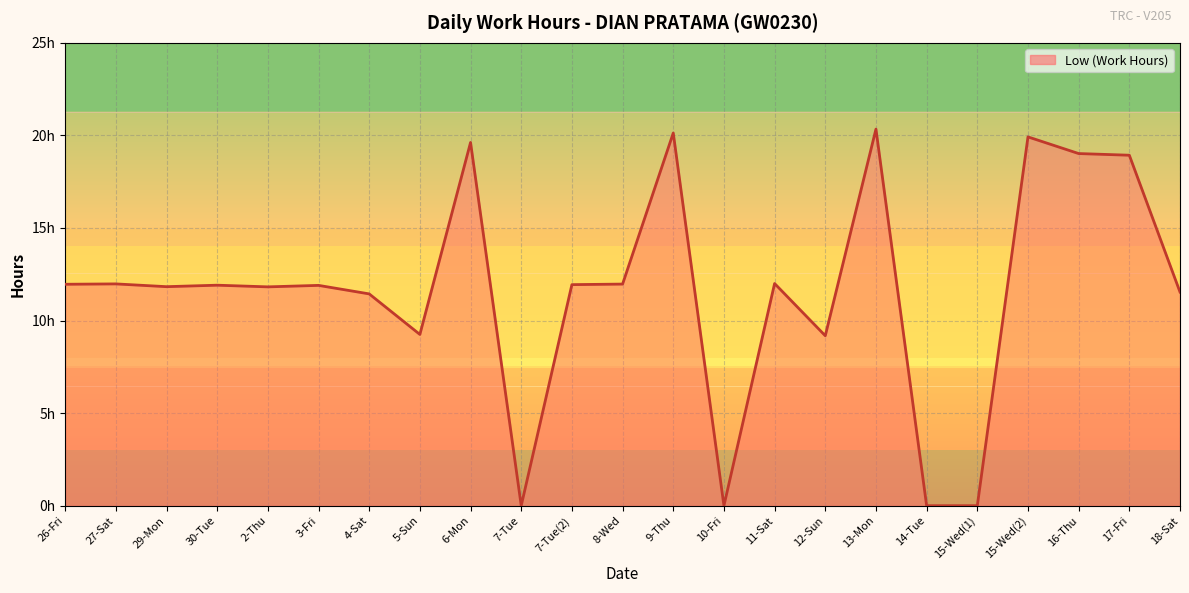

What position from the left is 27-Sat?

2